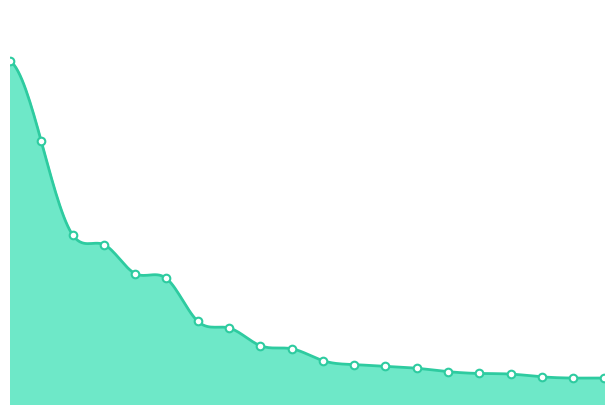

What is the change in value from 2 to 14?

-743